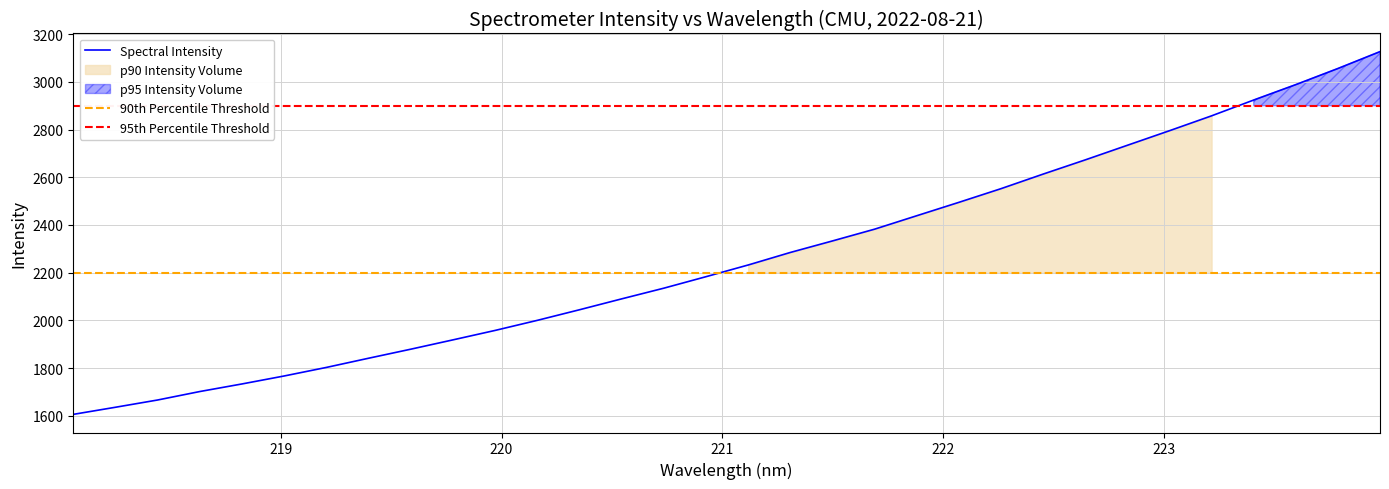

Rank the categories by value from highest to lowest.

223.9802, 223.7895, 223.5987, 223.408, 223.2172, 223.0264, 222.8355, 222.6447, 222.4538, 222.263, 222.0721, 221.8812, 221.6902, 221.4993, 221.3083, 221.1174, 220.9264, 220.7354, 220.5444, 220.3533, 220.1623, 219.9712, 219.7801, 219.589, 219.3979, 219.2067, 219.0156, 218.8244, 218.6332, 218.442, 218.2508, 218.0596